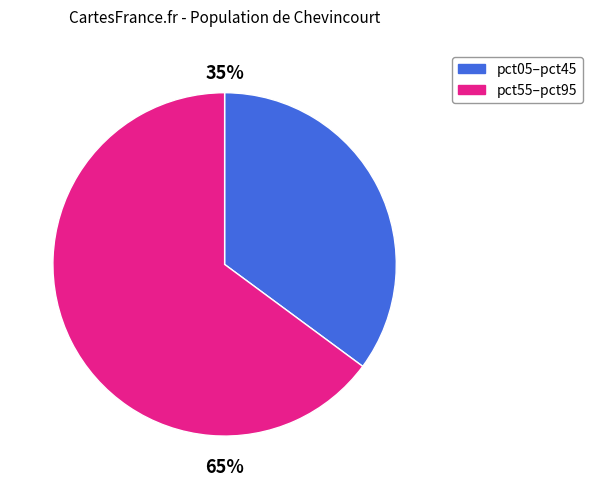

To the nearest percent, what is the difference between the largest and smallest slice percentages?

30%